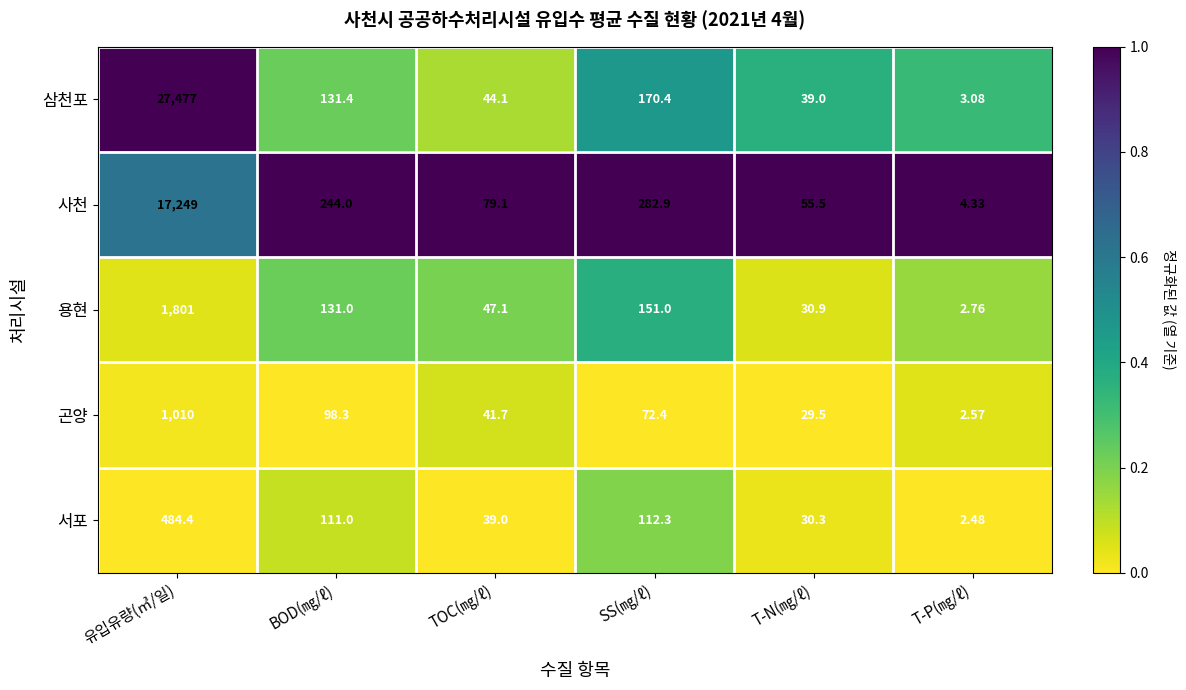

List the series in order of their peak value, highest first.

삼천포, 사천, 용현, 곤양, 서포